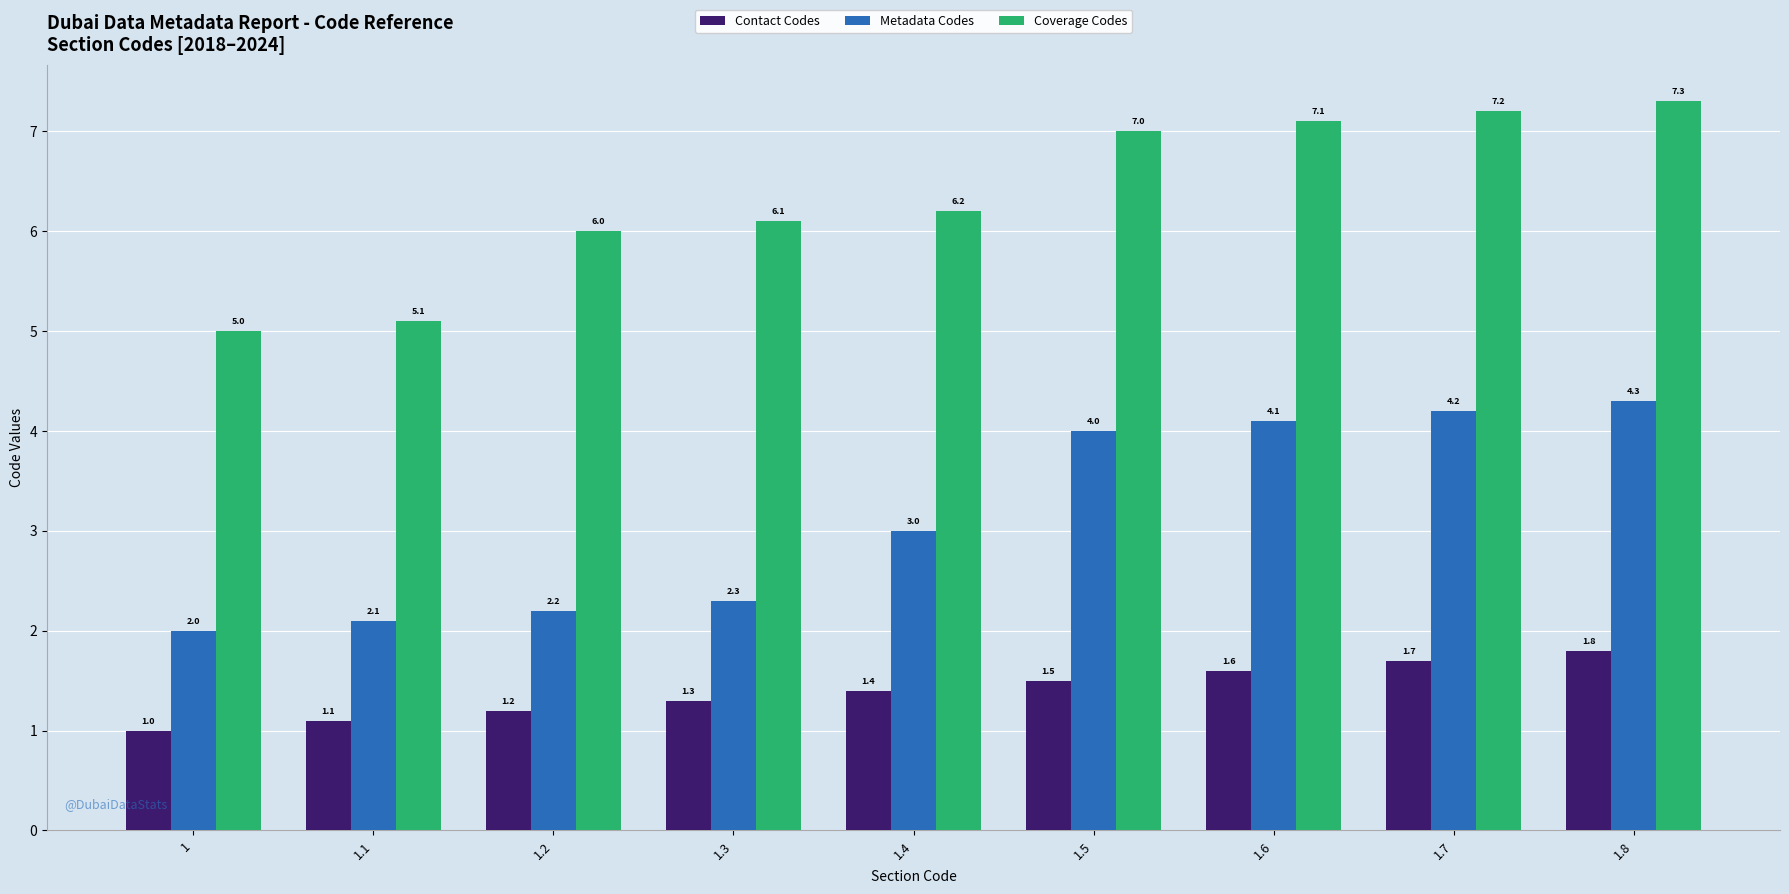

Which series changed the most between 1 and 1.3?

Coverage Codes